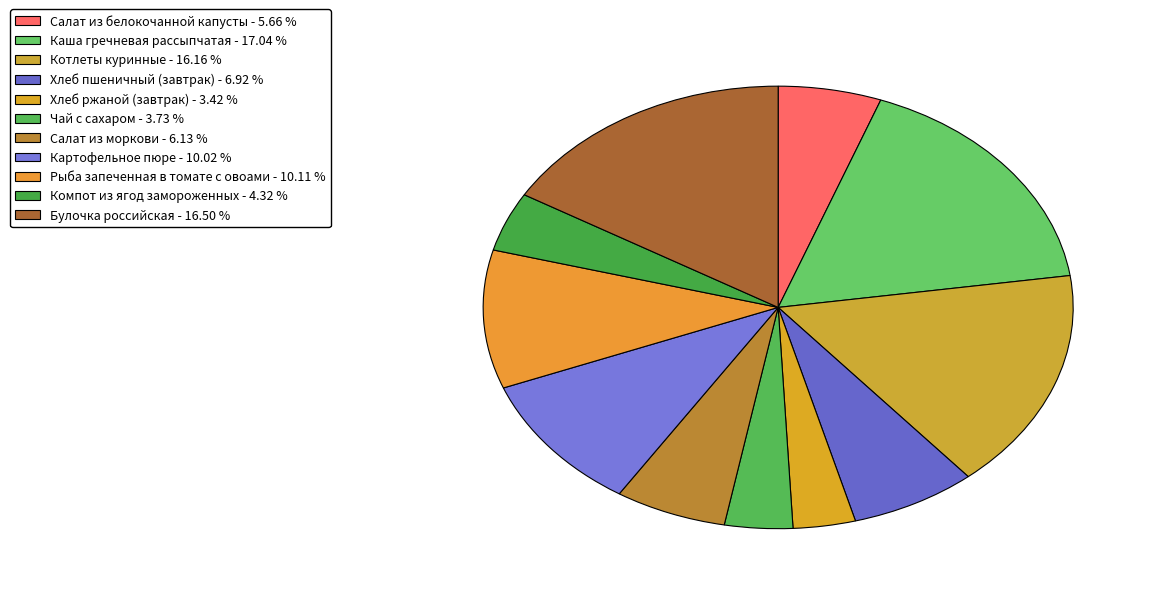

Count the number of slices in the pie.

11